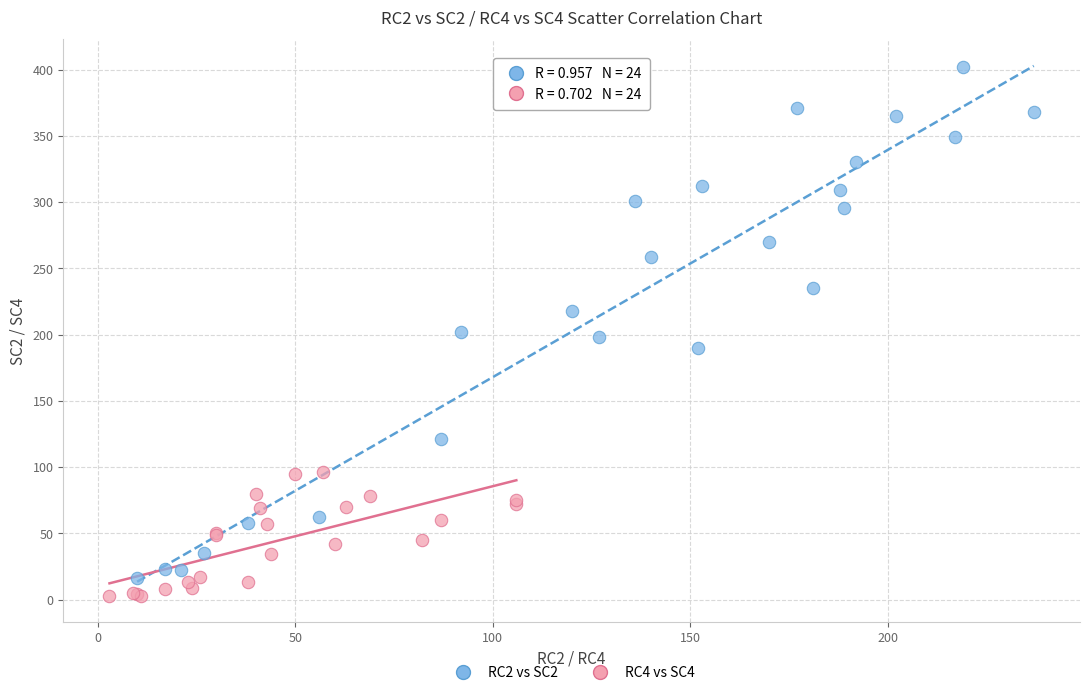

Which series contains the highest Y value?

RC2 vs SC2